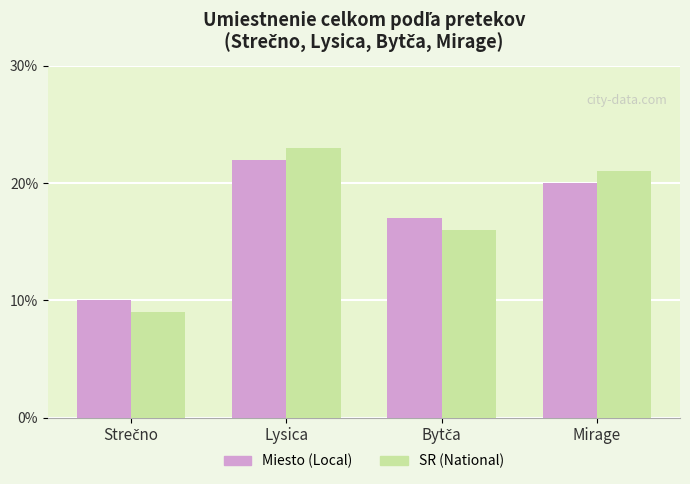

What is the smallest value displayed?

9